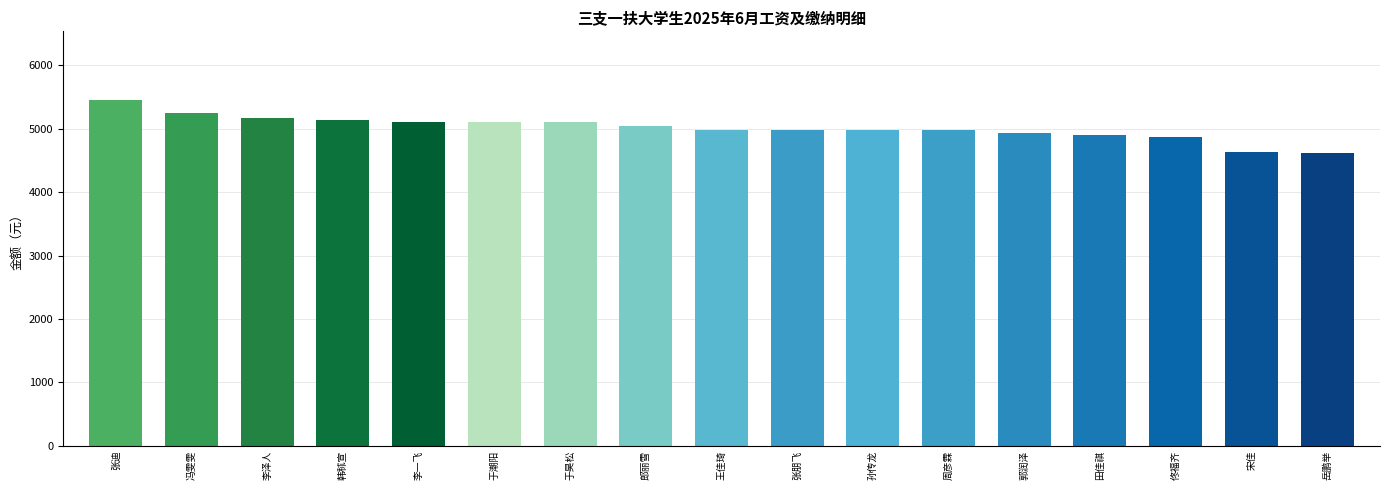

Which label corresponds to the largest value in the chart?

张迪